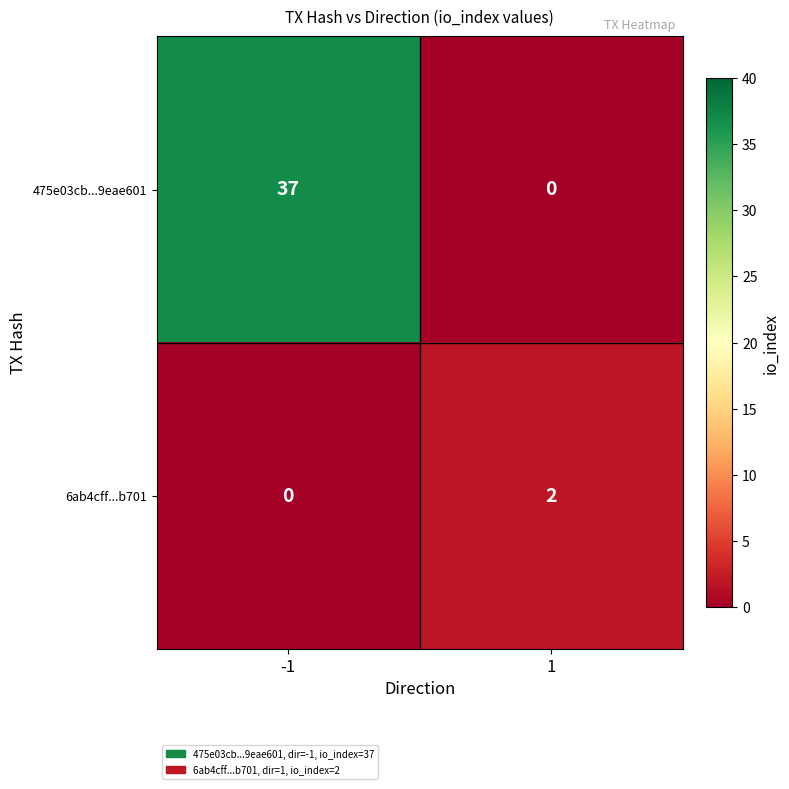

At how many categories does at least one series exceed 19?

1